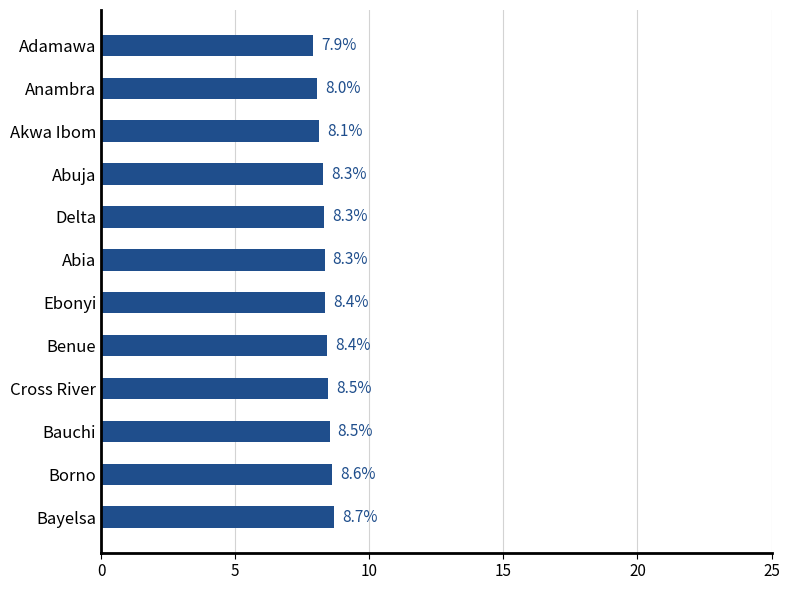

The chart shows a value of 8.5 at Cross River. True or false?

True